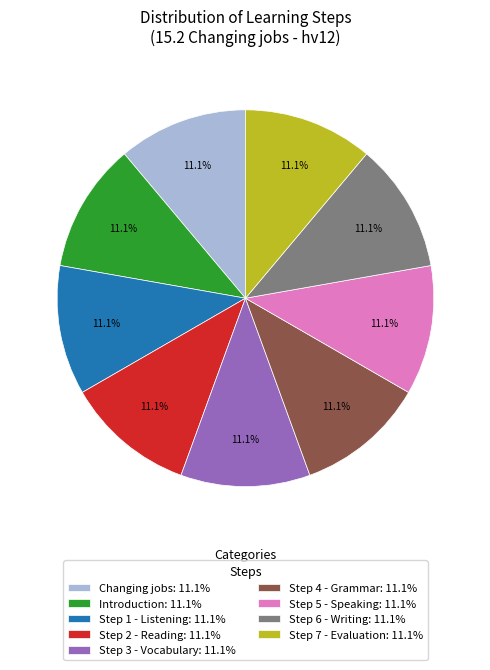

The Step 7 - Evaluation slice represents 6% of the pie. True or false?

False